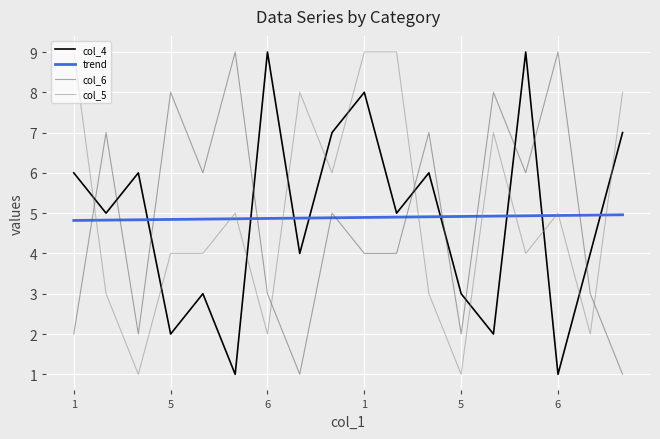

What is the average value of the col_6 series?

4.8